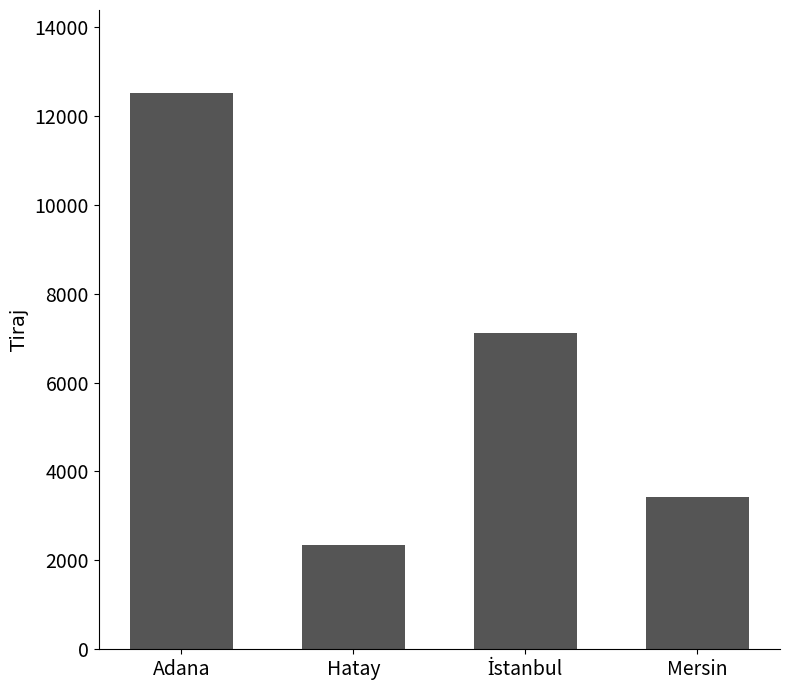

Reading left to right, list all the values displayed in this chart.

12503	2350	7115	3415